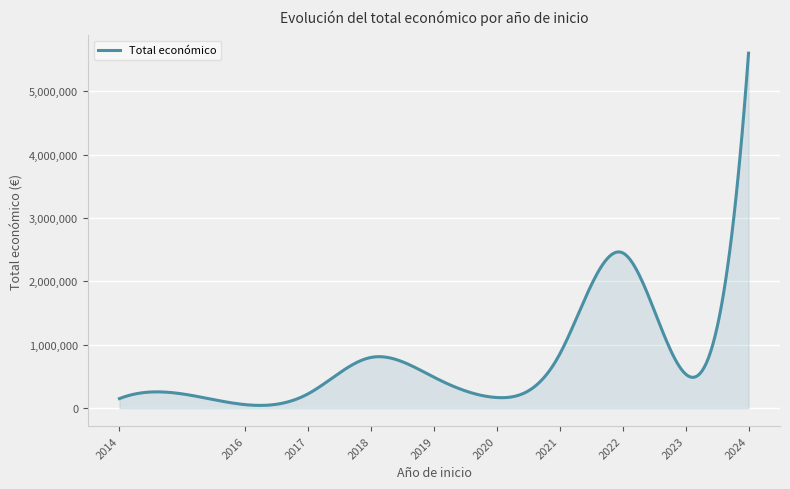

What is the difference between the maximum and minimum values?

5553341.1